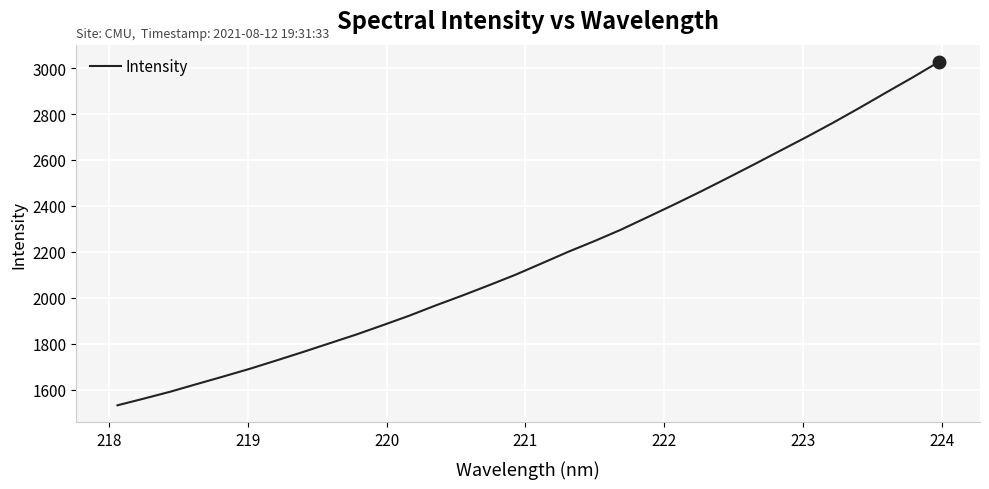

What is the greatest value displayed?

3026.9